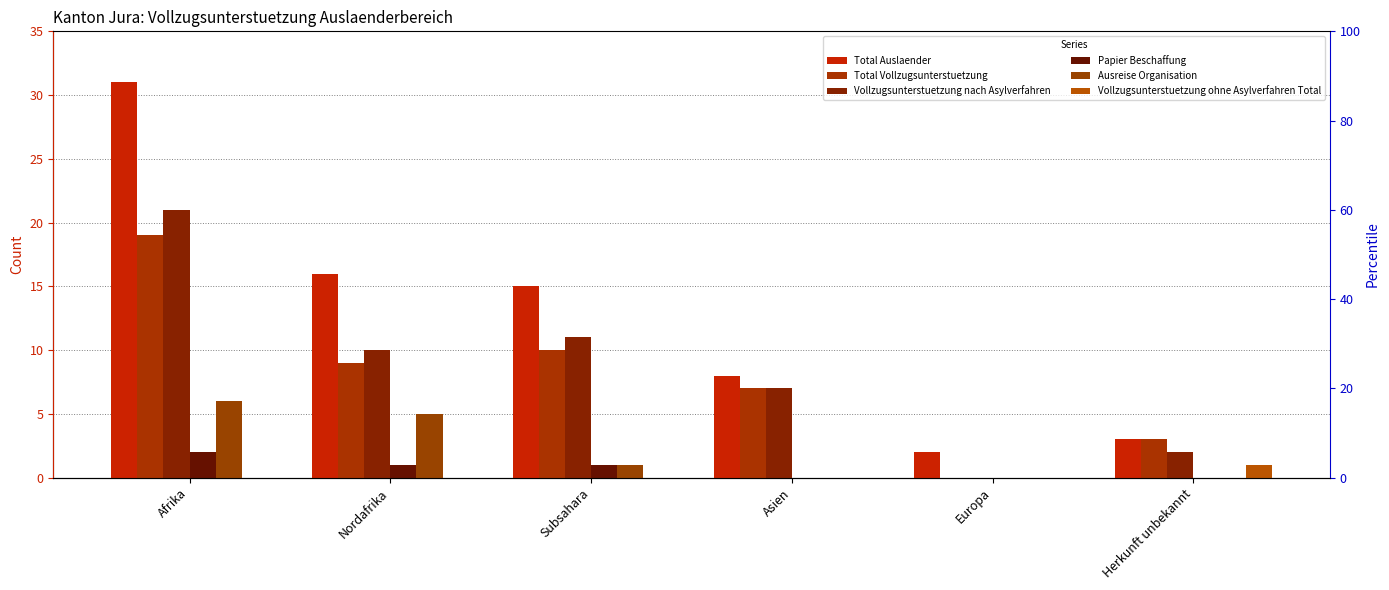

Count the number of categories in the chart.

6